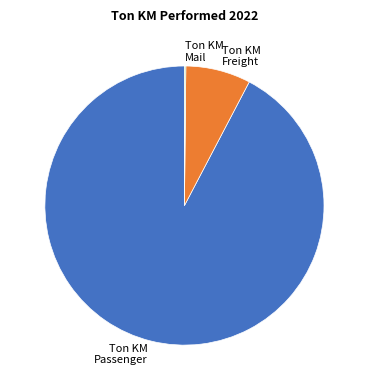

Is there a majority slice in this chart?

Yes